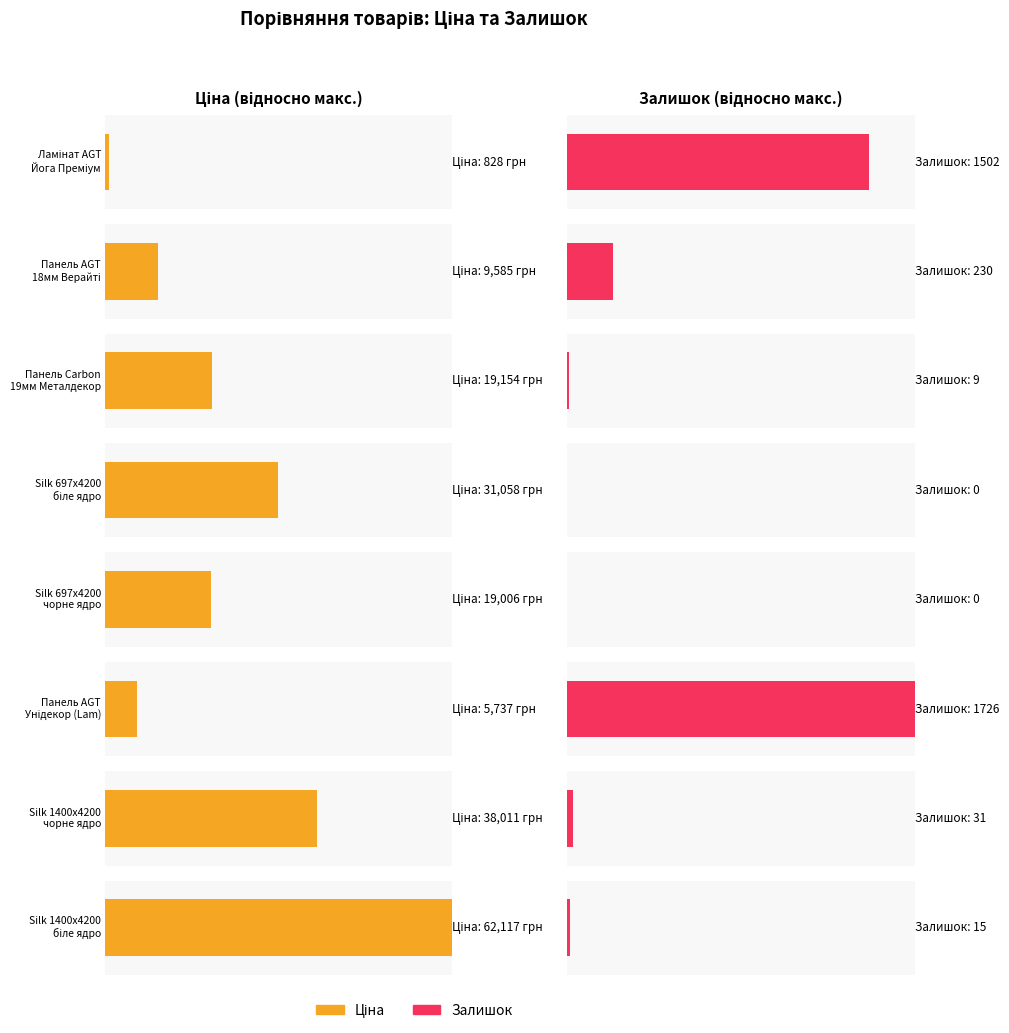

What is the total value across all series at Silk 1400x4200x12mm біле ядро?

62131.9